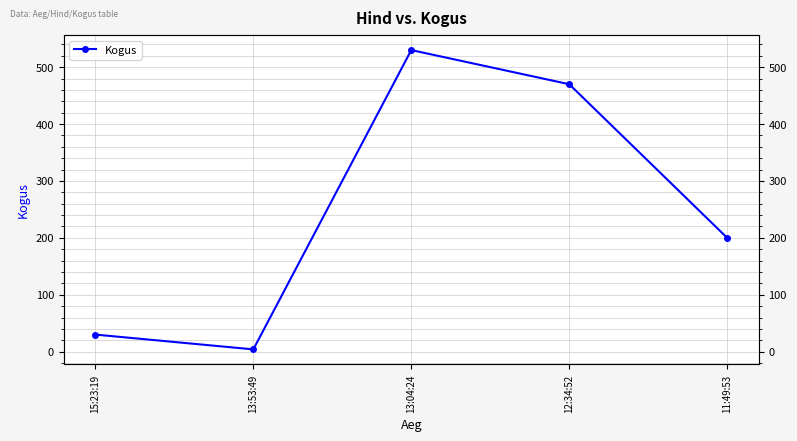

Rank the categories by value from lowest to highest.

13:53:49, 15:23:19, 11:49:53, 12:34:52, 13:04:24